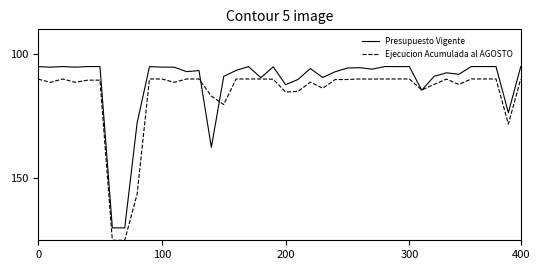

List the series in order of their overall mean, highest first.

Ejecucion Acumulada al AGOSTO, Presupuesto Vigente